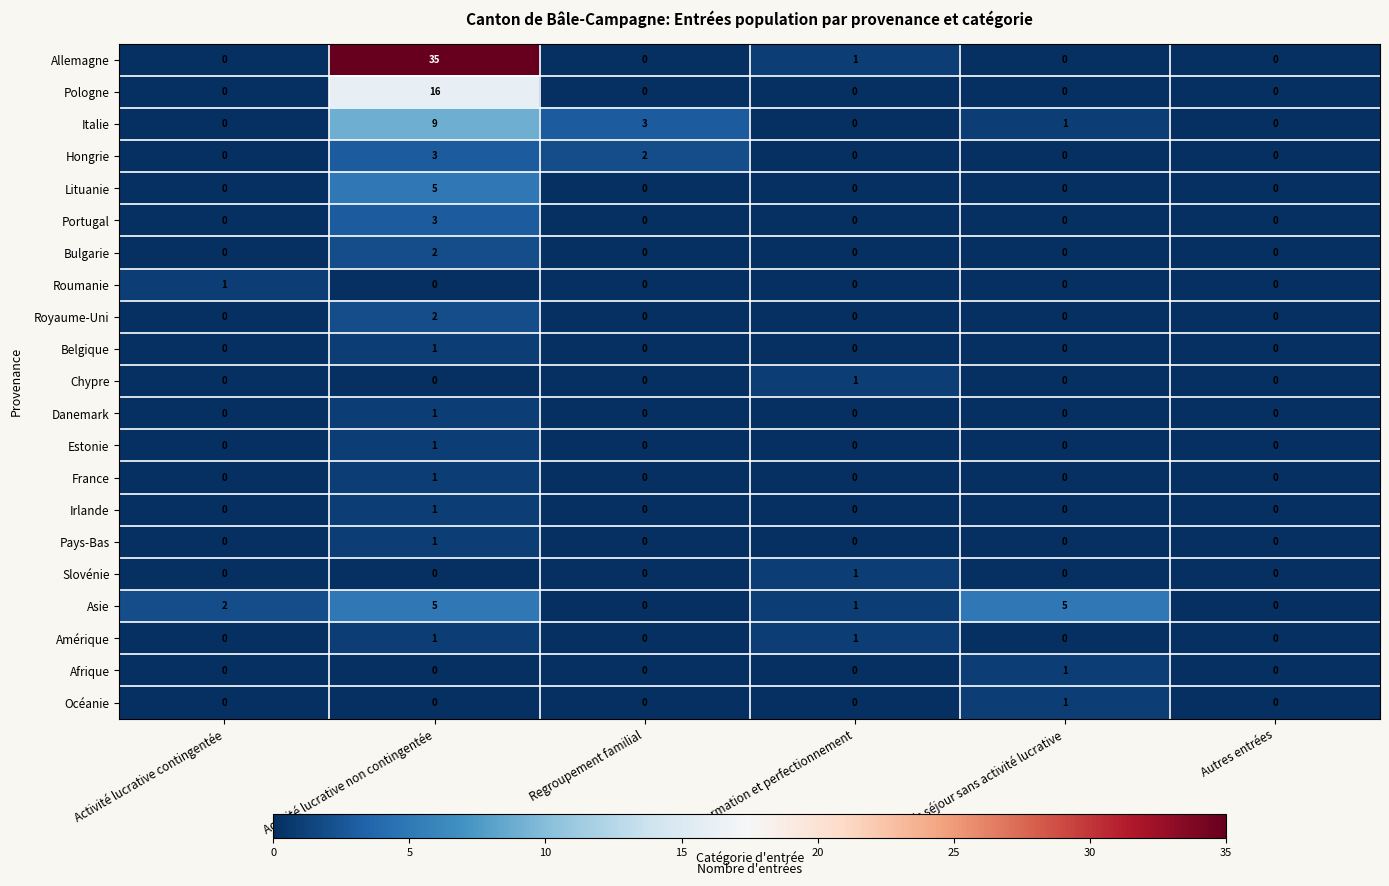

The value of Slovénie at Autres entrées is 1. True or false?

False